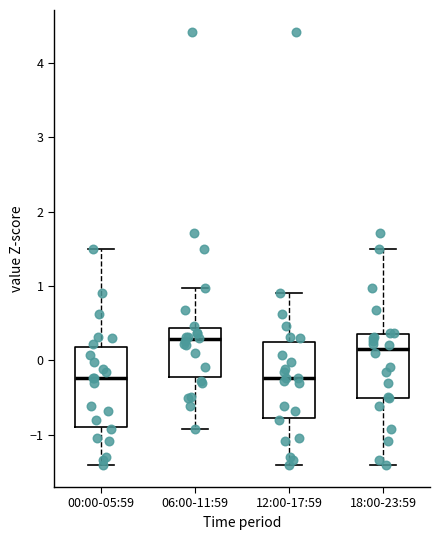

Which box has the highest median line?

06:00-11:59